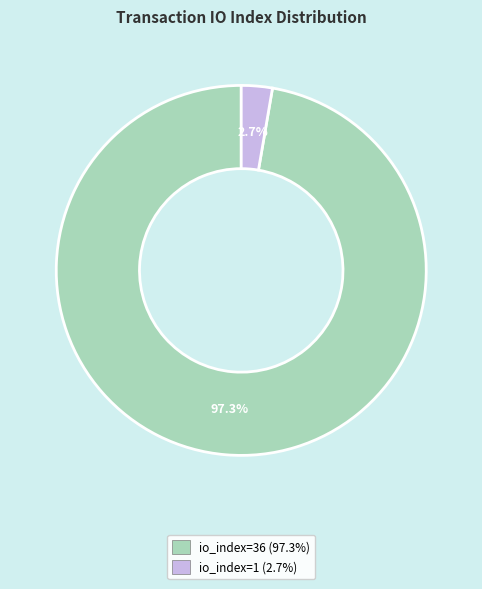

How many segments does this pie chart have?

2